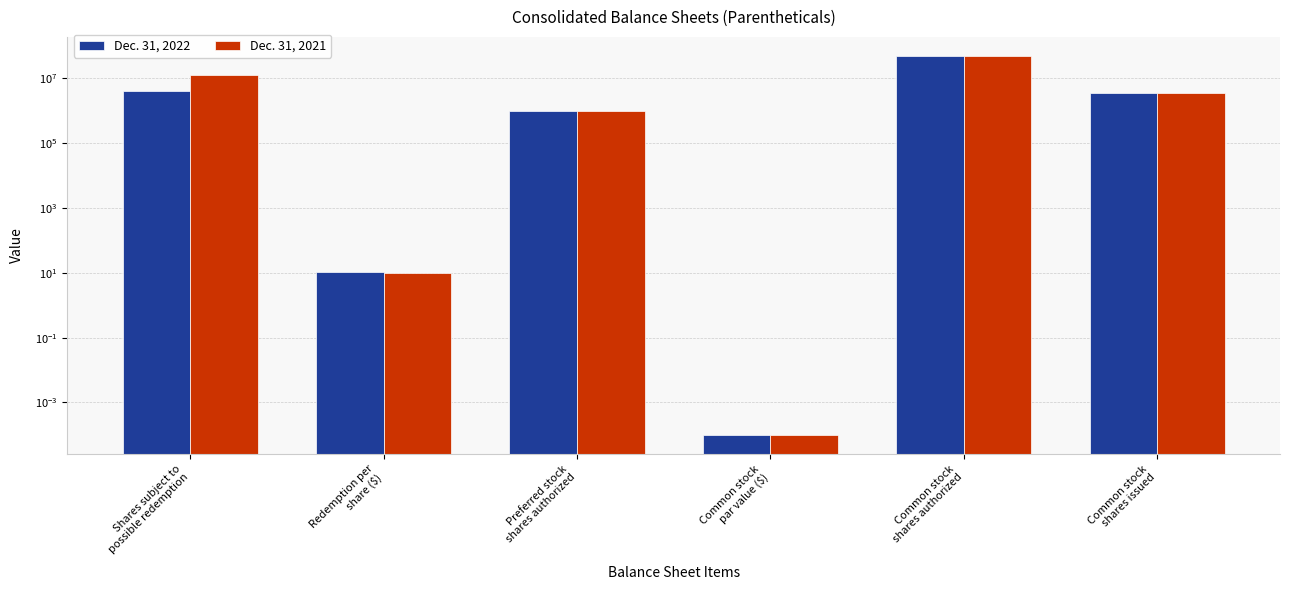

What is the label of the 1st bar from the left?

Shares subject to
possible redemption